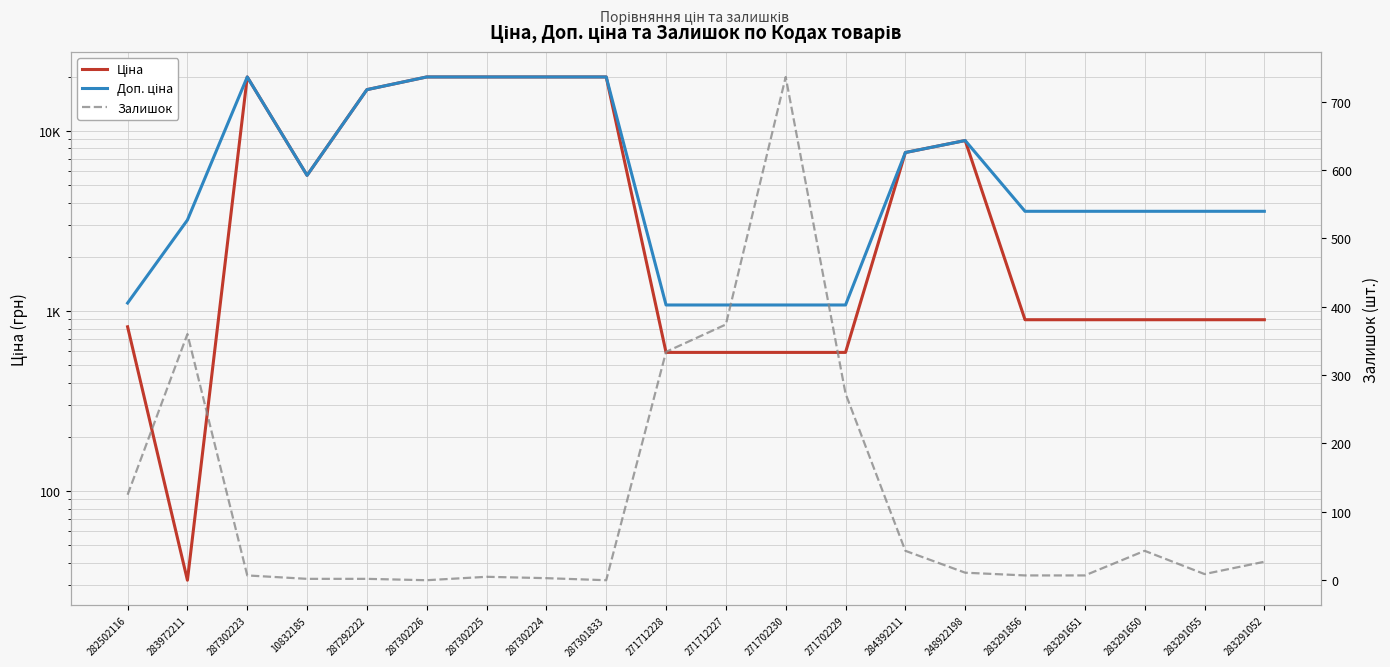

Reading left to right, list all the values displayed in this chart.

Ціна: 818.5	32.0	19964.2	5673.8	16976.3	19964.2	19964.2	19964.2	19964.2	589.9	589.9	589.9	589.9	7596.5	8856.7	895.9	895.9	895.9	895.9	895.9
Доп. ціна: 1109.2	3205.0	19964.2	5673.8	16976.3	19964.2	19964.2	19964.2	19964.2	1081.7	1081.7	1081.7	1081.7	7596.5	8856.7	3583.6	3583.6	3583.6	3583.6	3583.6
Залишок: 125.0	360.0	7.0	2.0	2.0	0.0	5.0	3.0	0.0	334.0	374.0	736.0	273.0	43.0	11.0	7.0	7.0	43.0	9.0	27.0